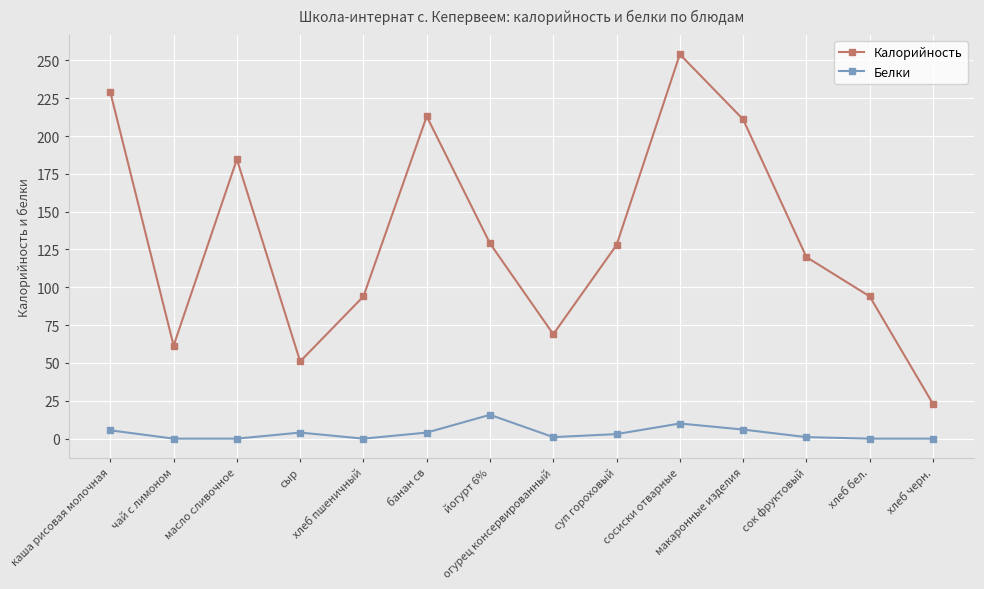

What is the difference between the second highest and minimum values in the Белки series?

10.0